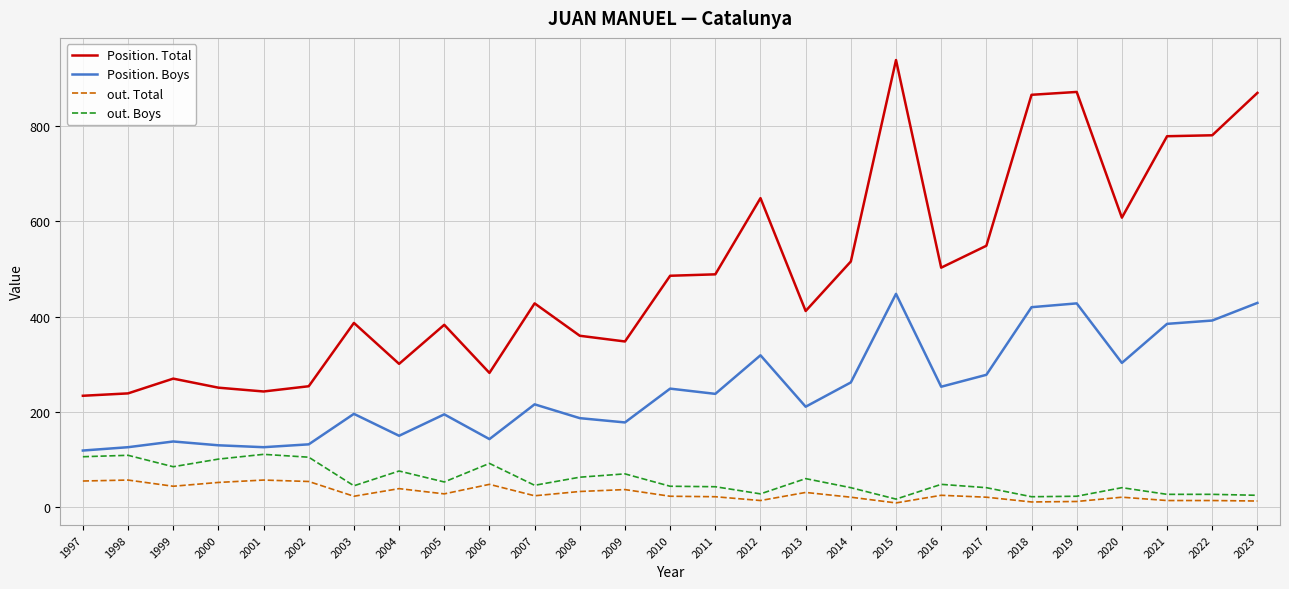

Is it true that Position. Boys equals 178 at 2009?

True